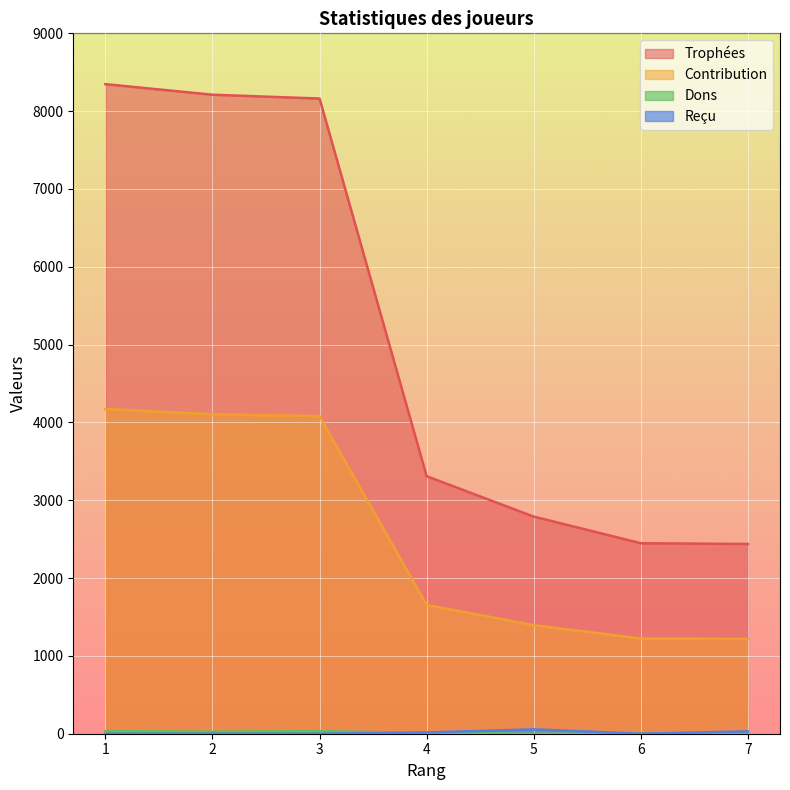

How many categories are shown in the chart?

7